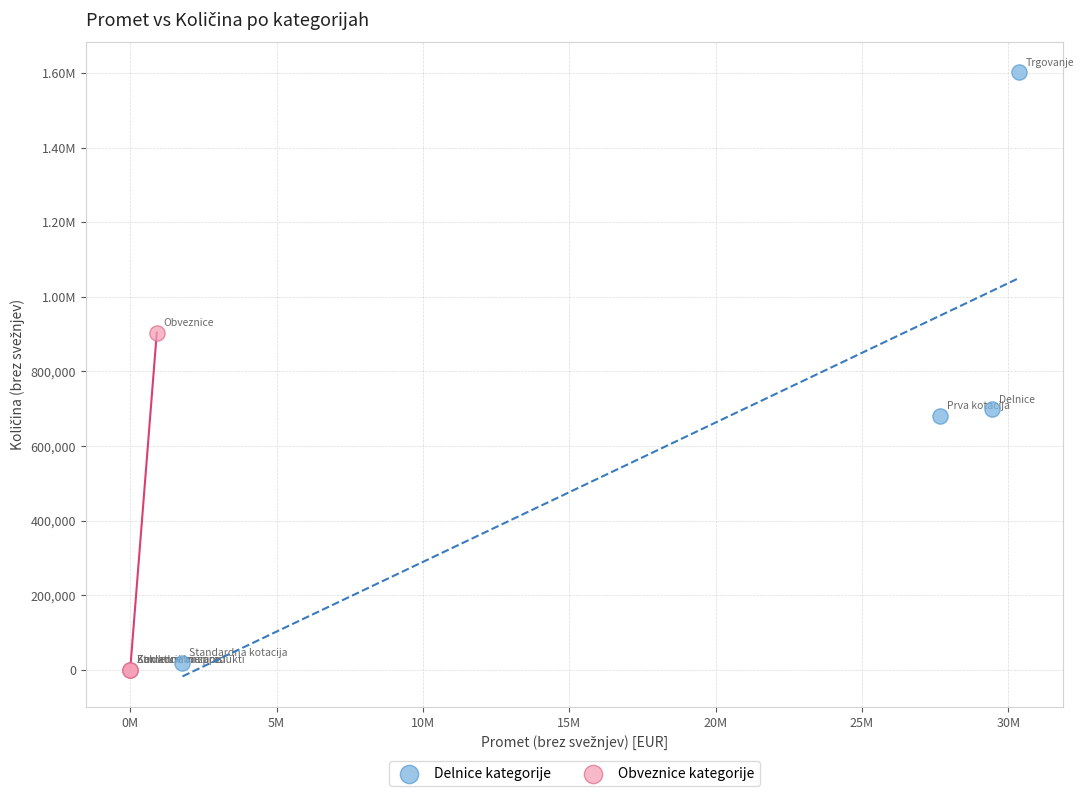

What are all the series names shown in the legend?

Delnice kategorije, Obveznice kategorije